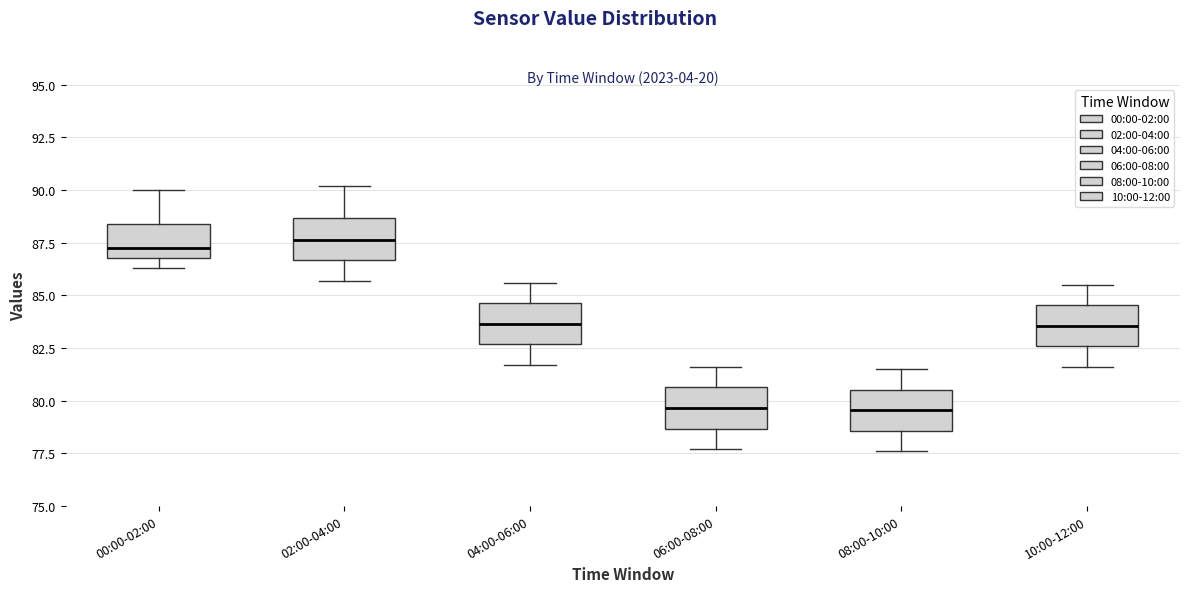

Reading left to right, read every box against the y-axis: the position of its median line, the range the box covers, and the ends of its whiskers. The values are not printed on the chart, so give them approximately, as read against the axis.

00:00-02:00: median 87.5, box 87.0 to 88.5, whiskers 86.5 to 90.0
02:00-04:00: median 87.5, box 86.5 to 88.5, whiskers 85.5 to 90.0
04:00-06:00: median 83.5, box 82.5 to 84.5, whiskers 81.5 to 85.5
06:00-08:00: median 79.5, box 78.5 to 80.5, whiskers 77.5 to 81.5
08:00-10:00: median 79.5, box 78.5 to 80.5, whiskers 77.5 to 81.5
10:00-12:00: median 83.5, box 82.5 to 84.5, whiskers 81.5 to 85.5